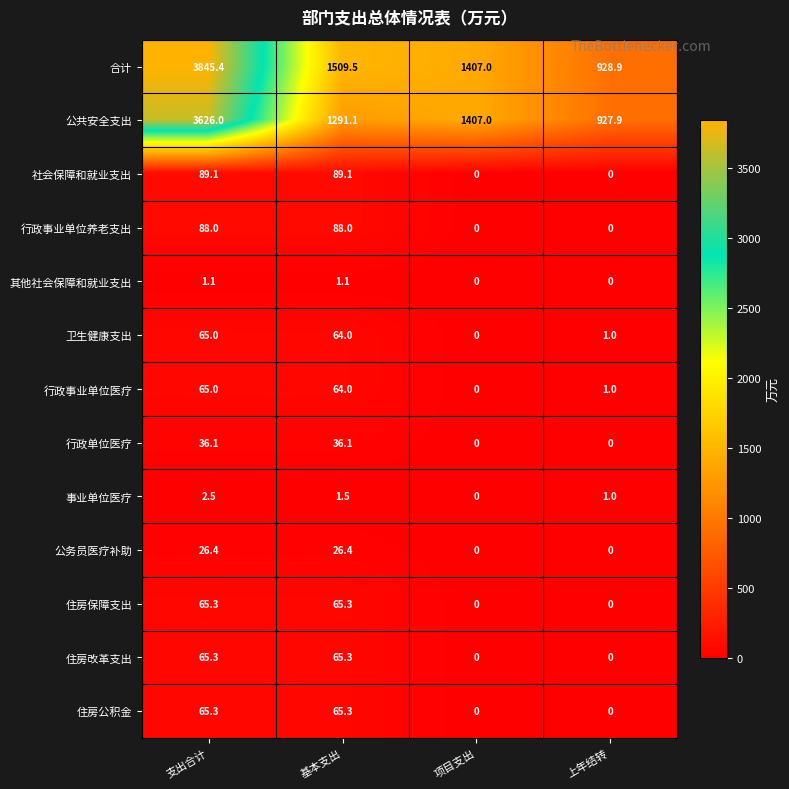

List the labels in order of 合计 value, largest first.

支出合计, 基本支出, 项目支出, 上年结转